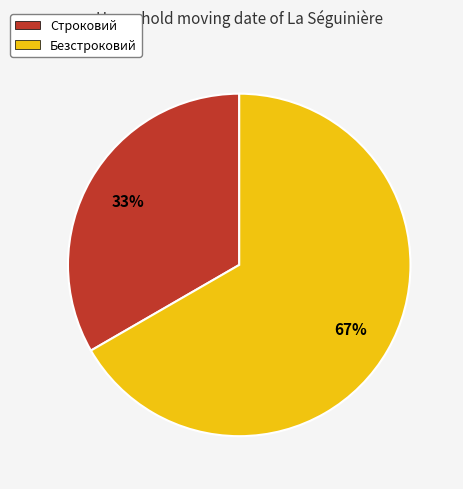

Does any single category account for the majority?

Yes